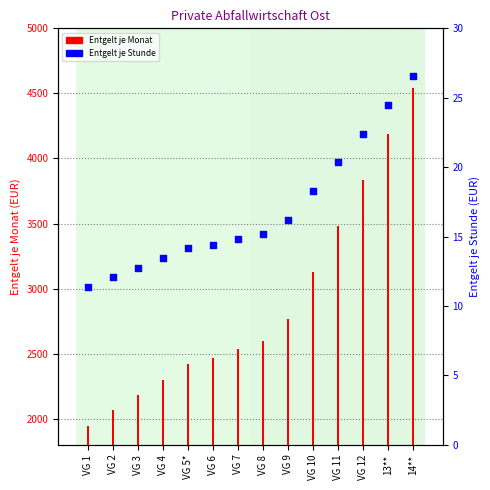

Is the value of Entgelt je Monat at VG 8 greater than the value of Entgelt je Stunde at VG 10?

Yes